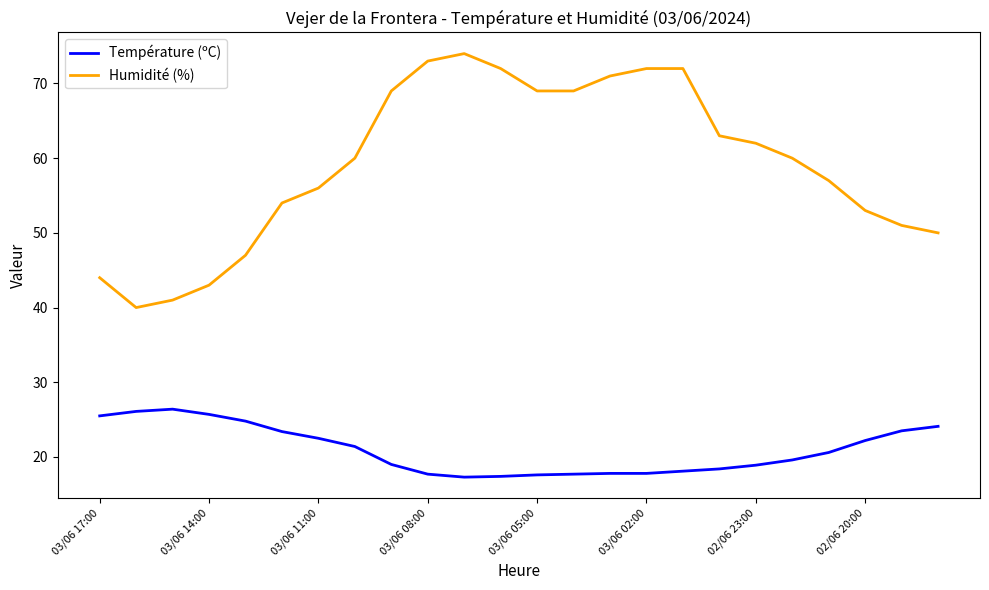

What is the difference between the maximum and minimum values in the Température (ºC) series?

9.1